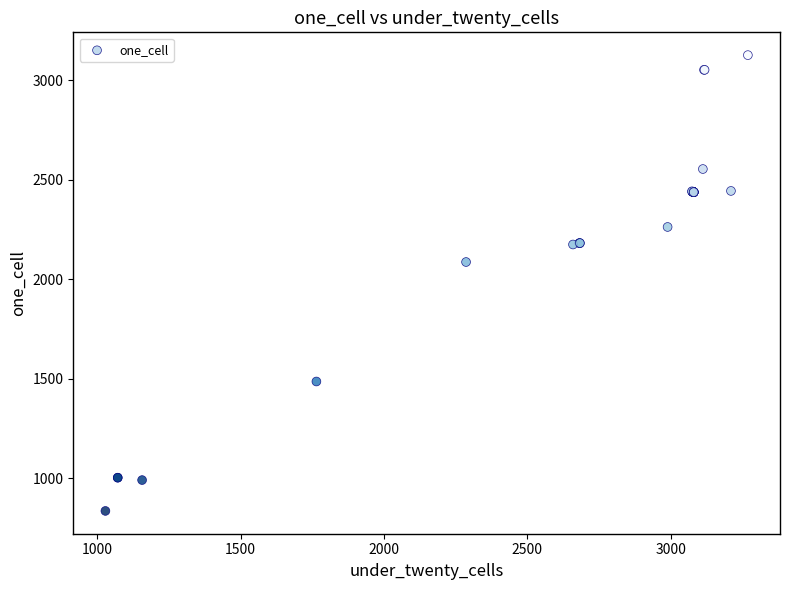

What Y value in the scatter plot is closest to 1981?

2087